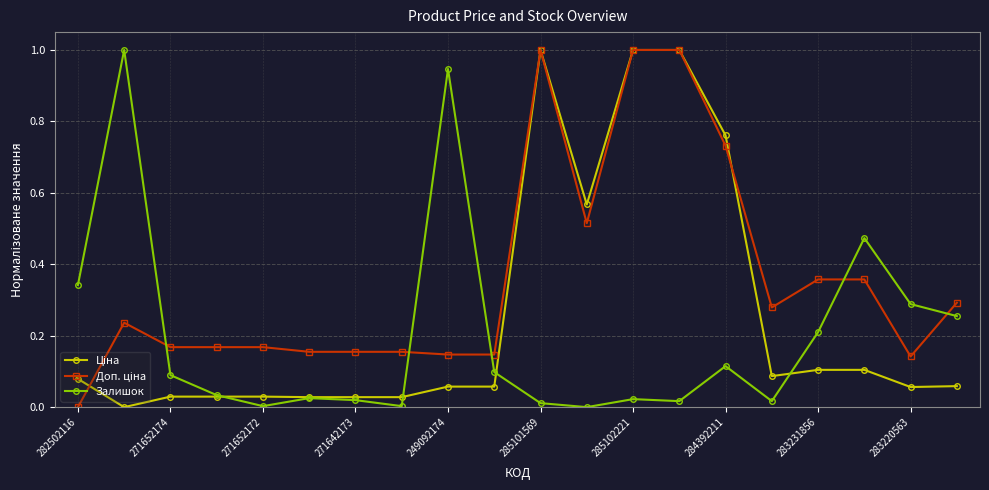

What is the maximum value shown in the chart?

1.0